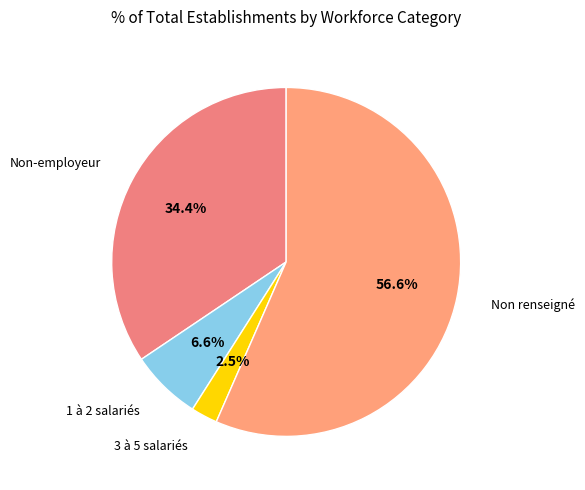

What is the smallest slice in the pie chart?

3 à 5 salariés